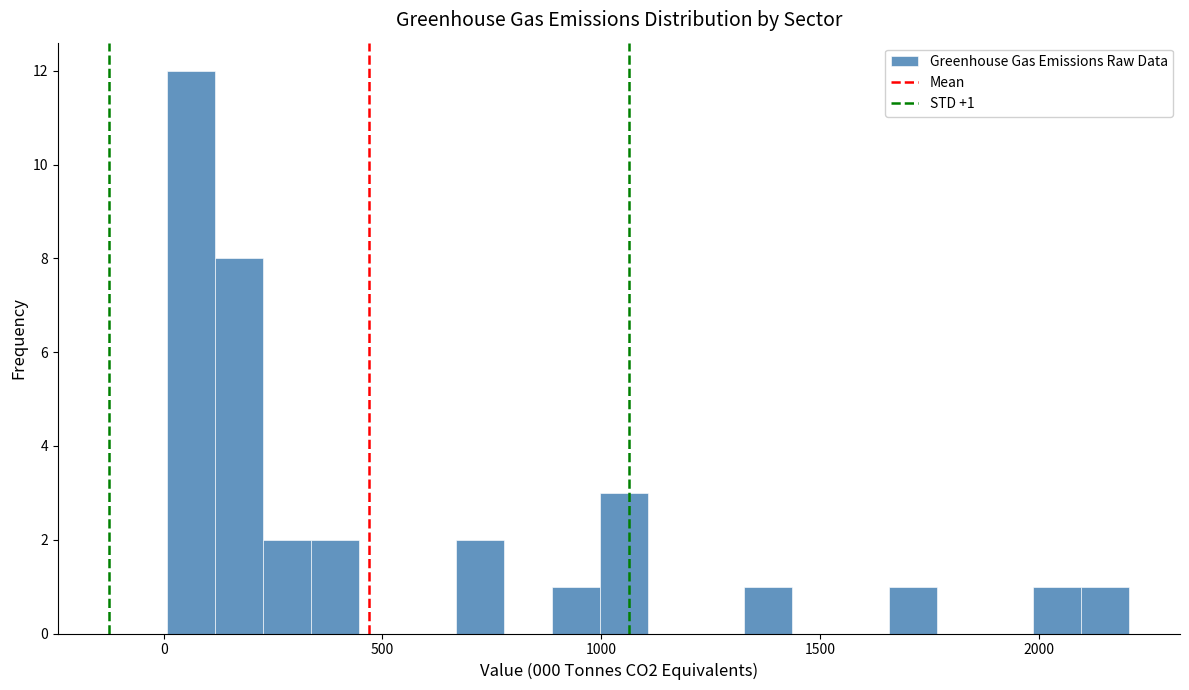

Read against the x-axis, roughly where is the centre of the tallest bar?

50